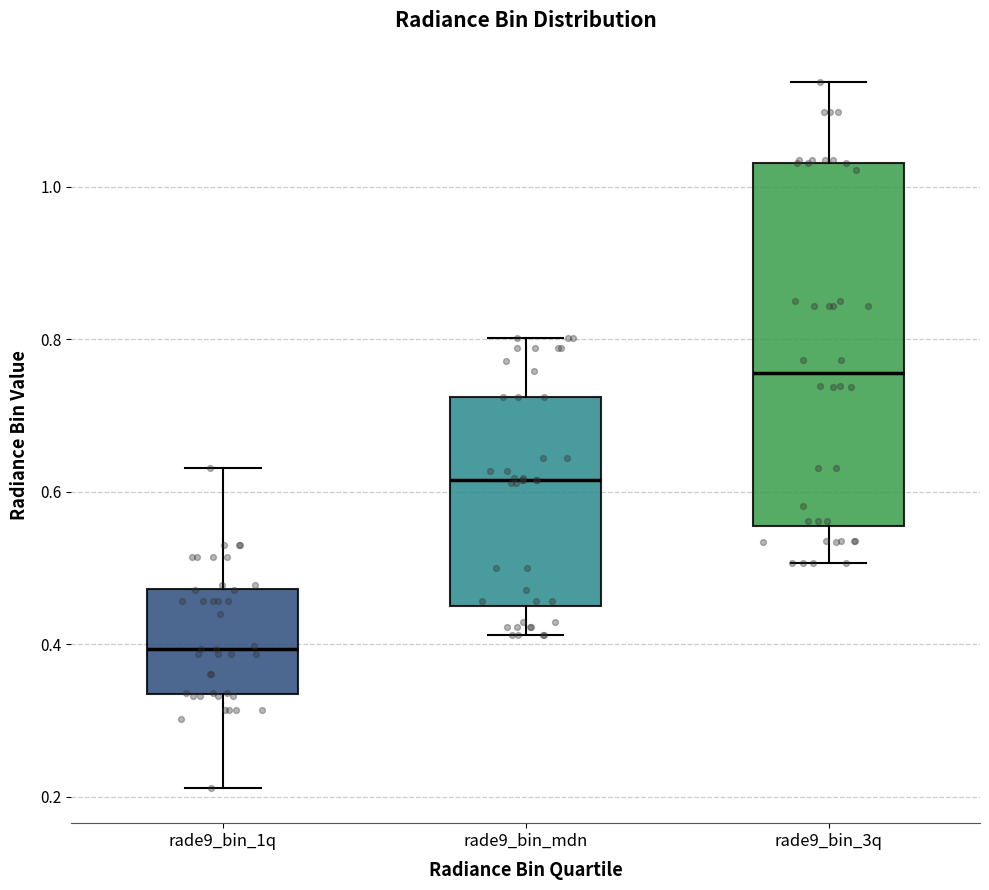

Reading left to right, transcribe this box plot: for each box, give where its median line is, the range the box spans, and where its two whiskers end, as read against the y-axis. The values are not printed on the chart, so give them approximately, as read against the axis.

rade9_bin_1q: median 0.40, box 0.34 to 0.48, whiskers 0.22 to 0.64
rade9_bin_mdn: median 0.62, box 0.44 to 0.72, whiskers 0.42 to 0.80
rade9_bin_3q: median 0.76, box 0.56 to 1.04, whiskers 0.50 to 1.14